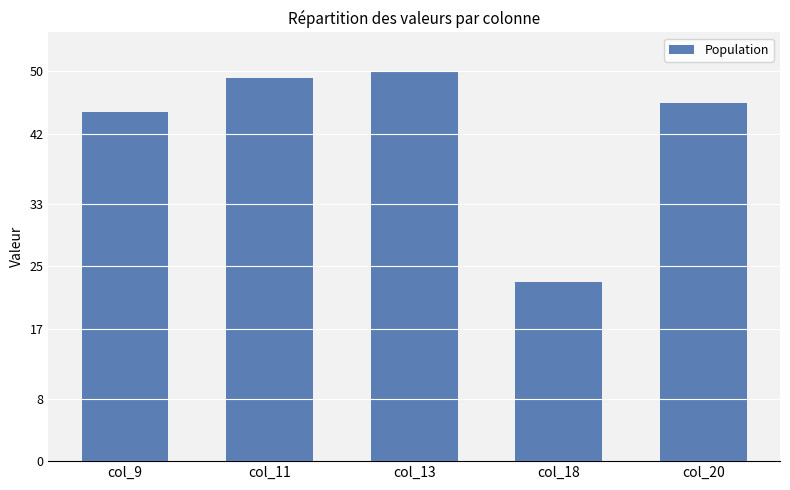

Reading left to right, transcribe all the data shown in this chart.

col_9=44.8	col_11=49.1	col_13=50.0	col_18=23.0	col_20=46.0